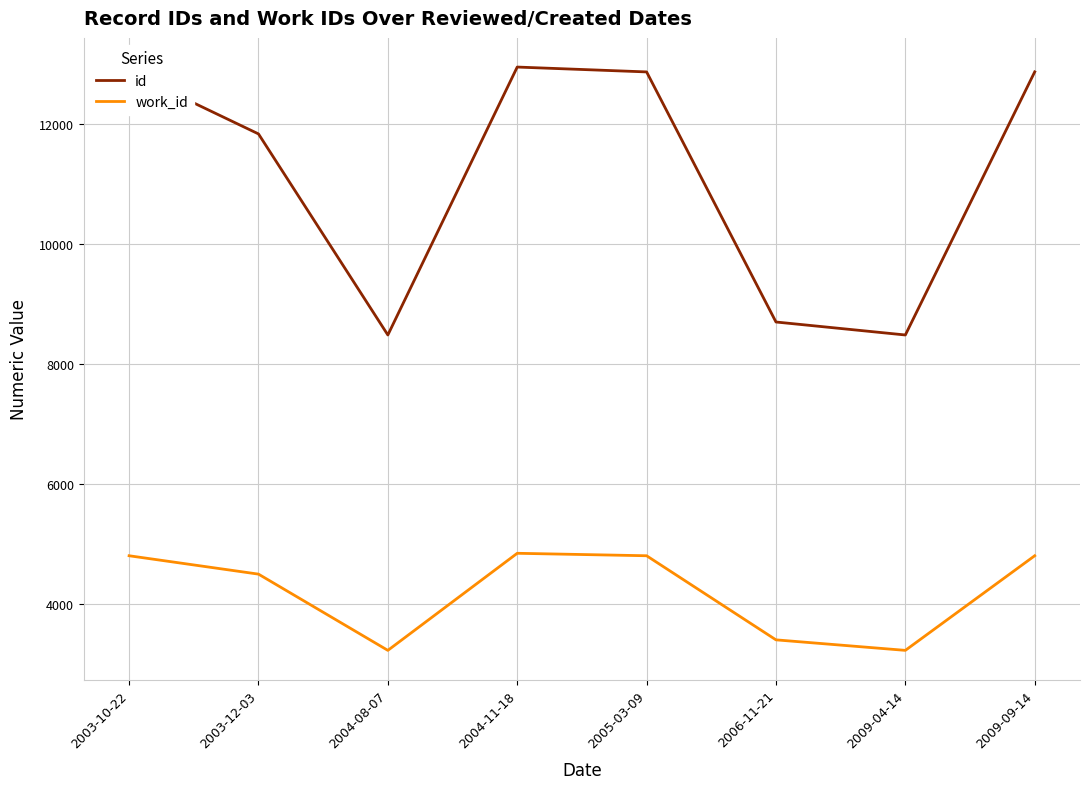

True or false: work_id has a value of 4849 at 2004-11-18.

True